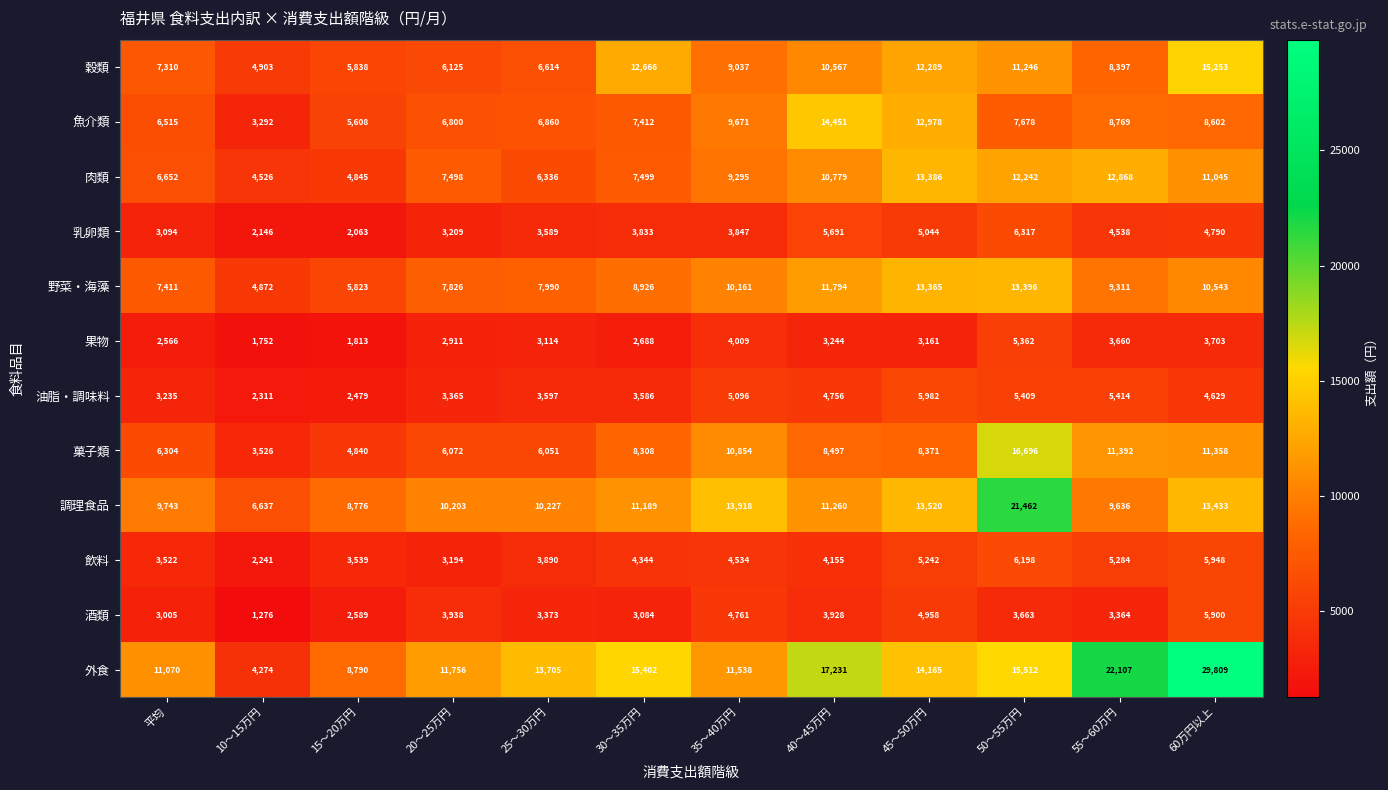

Which label corresponds to the largest value in the chart?

60万円以上